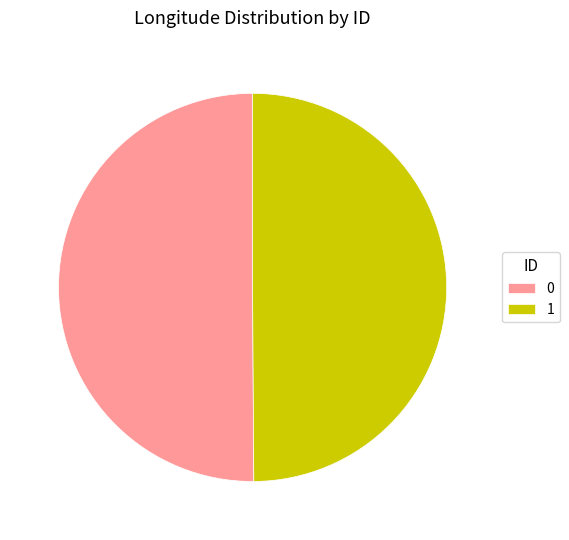

Combined, do 0 and 1 account for over 50%?

Yes